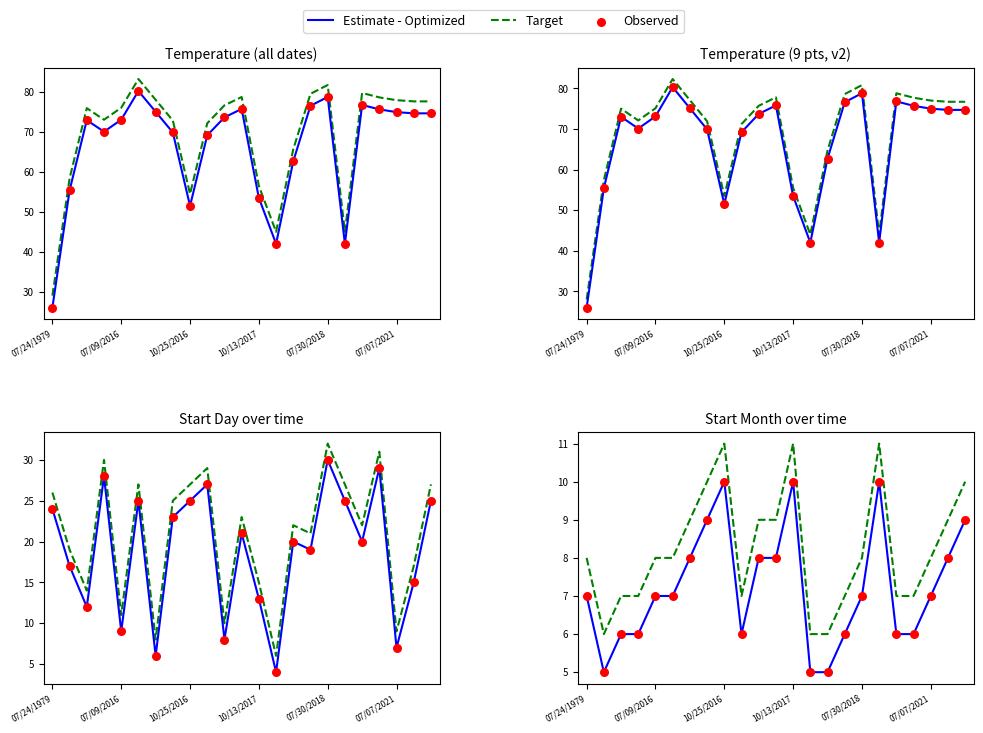

Which series contains the lowest Y value?

Estimate - Optimized